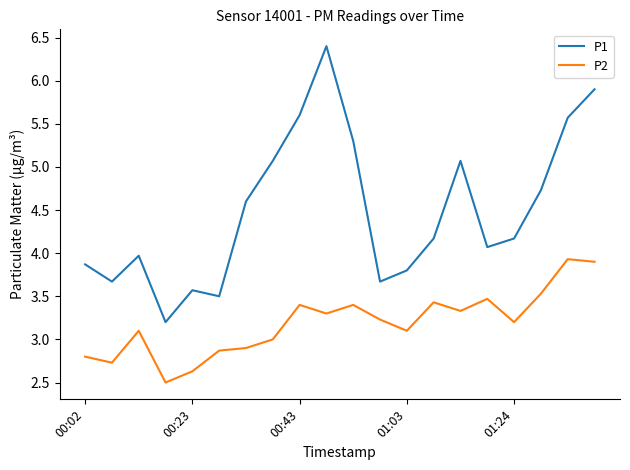

What is the difference between the maximum and minimum values in the P1 series?

3.2